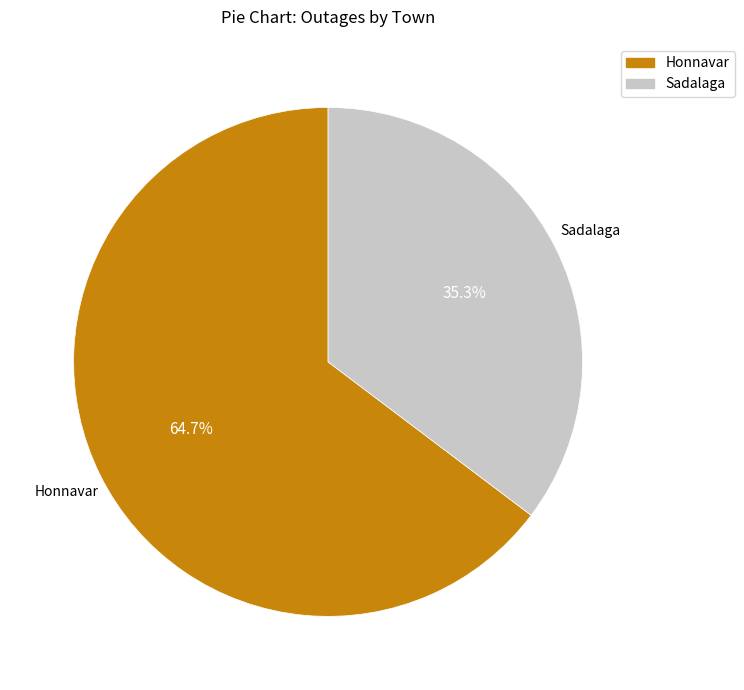

To the nearest percent, what is the difference between the Honnavar and Sadalaga slice percentages?

29%